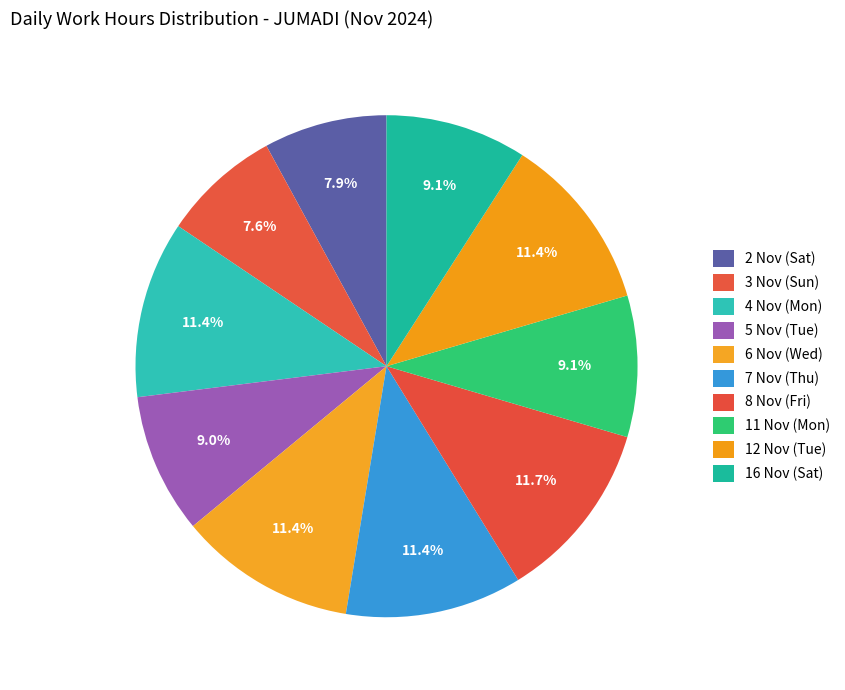

Is there any slice that represents more than half of the pie?

No